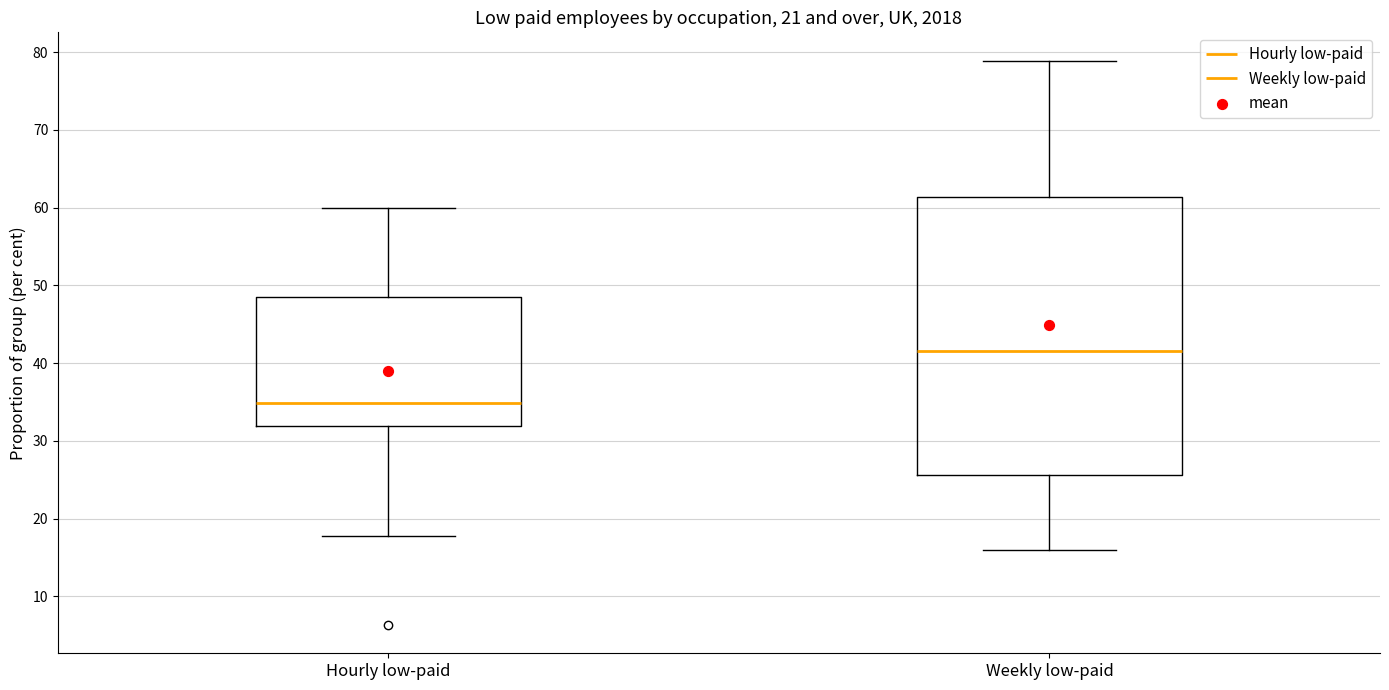

Comparing the boxes themselves (not the whiskers), which one is the tallest?

Weekly low-paid